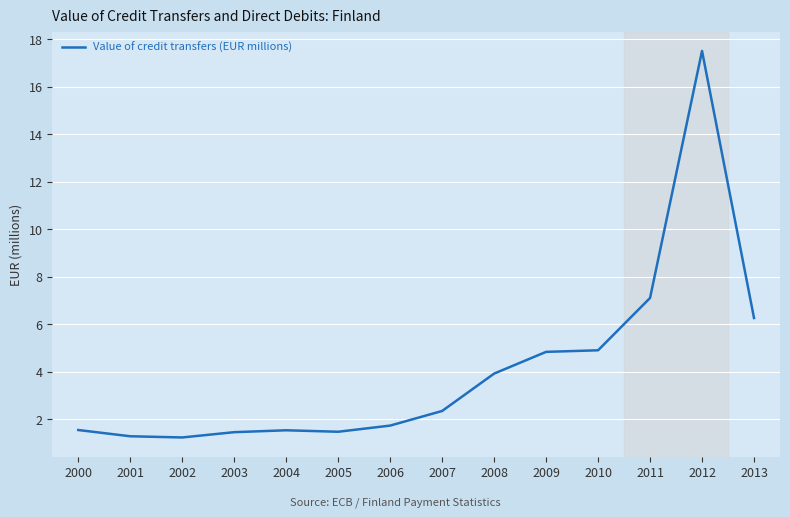

Is it true that the value at 2005 is 2.1?

False